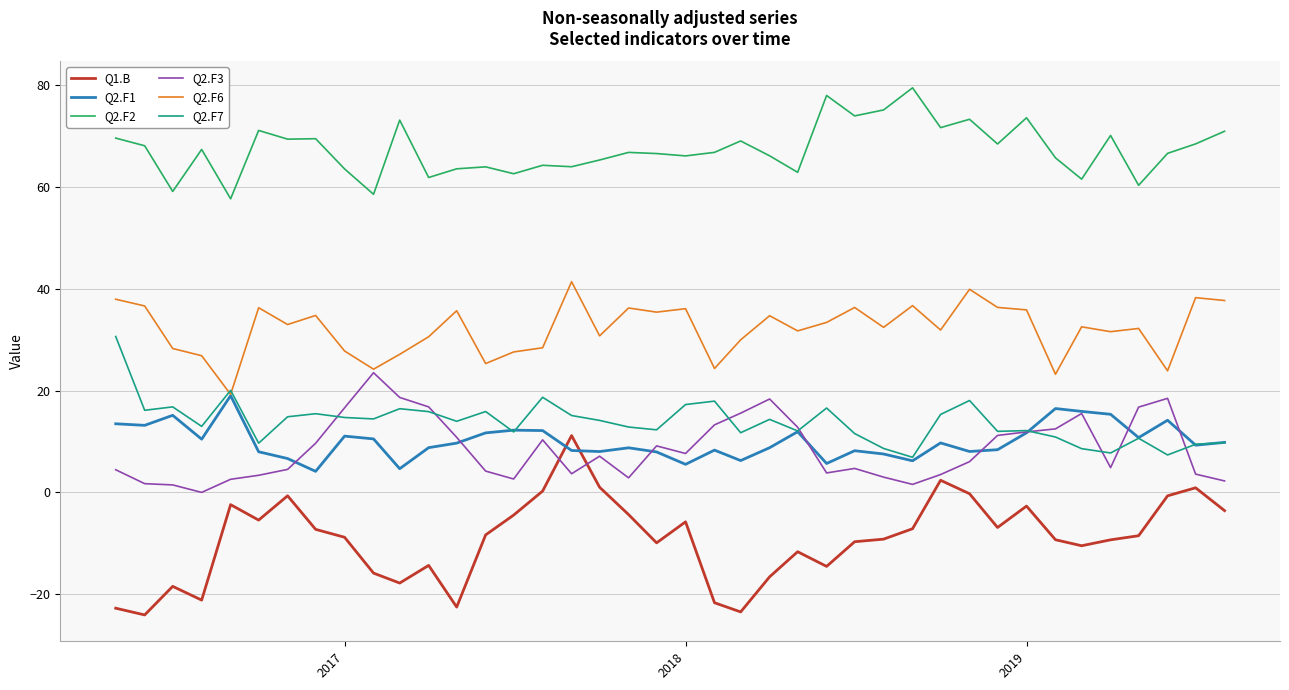

True or false: Q2.F1 and Q2.F2 cross at least once.

False